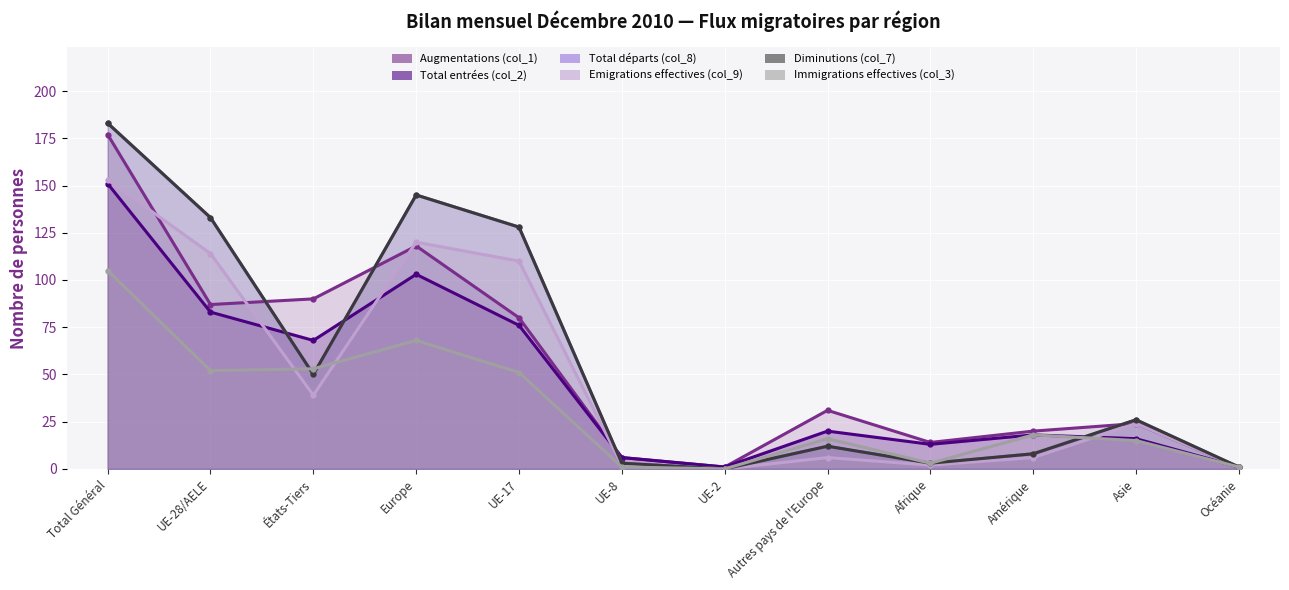

Where does the Total départs (col_8) series first go above 26?

Total Général